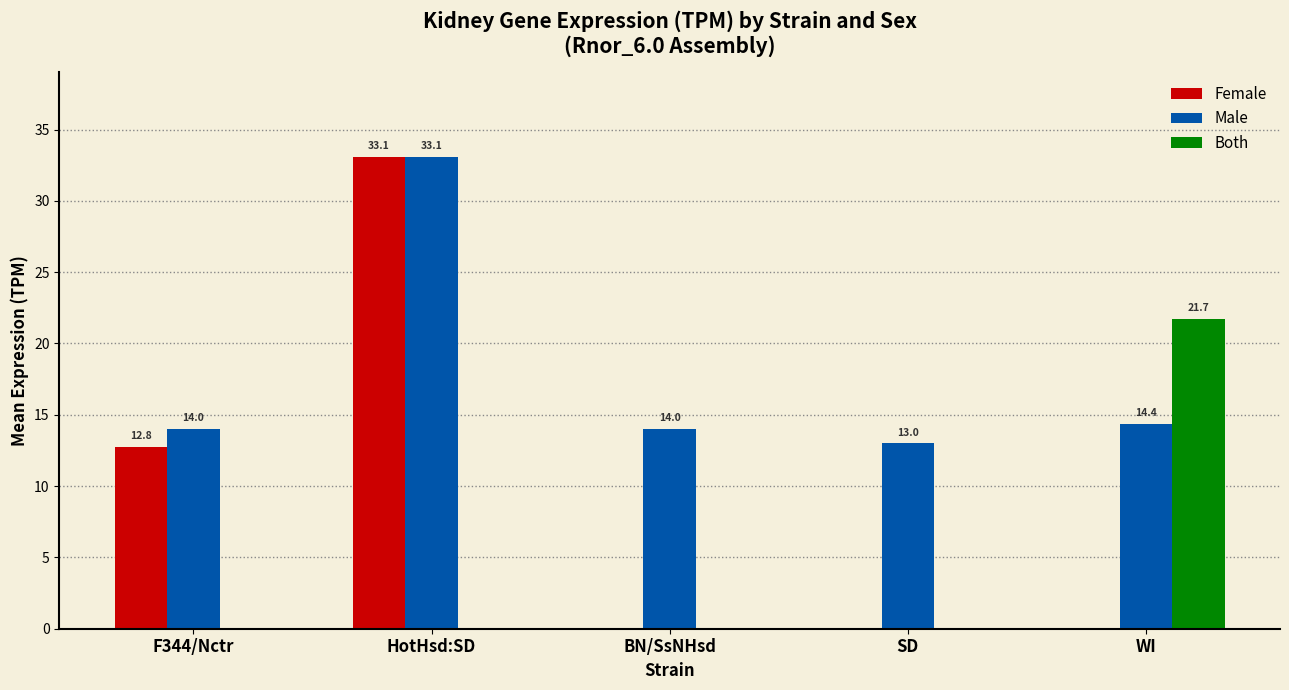

Which series has the largest total across all categories?

Male